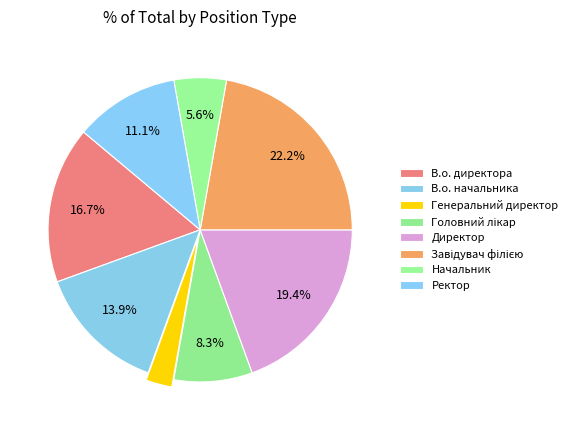

To the nearest percent, what portion does Начальник represent?

6%